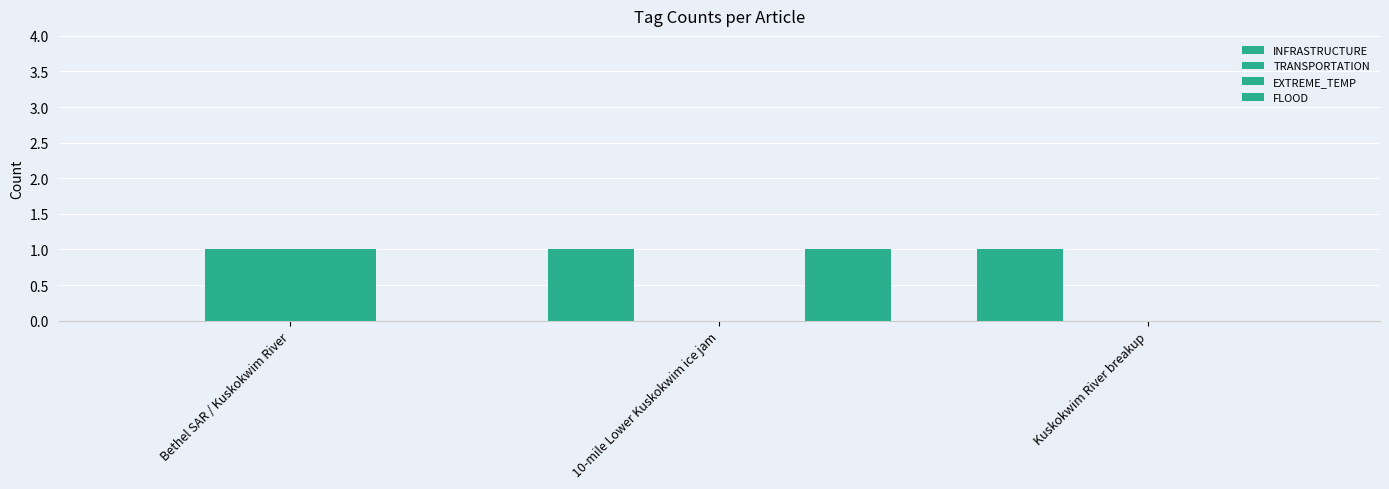

What position from the right is Bethel SAR / Kuskokwim River?

3